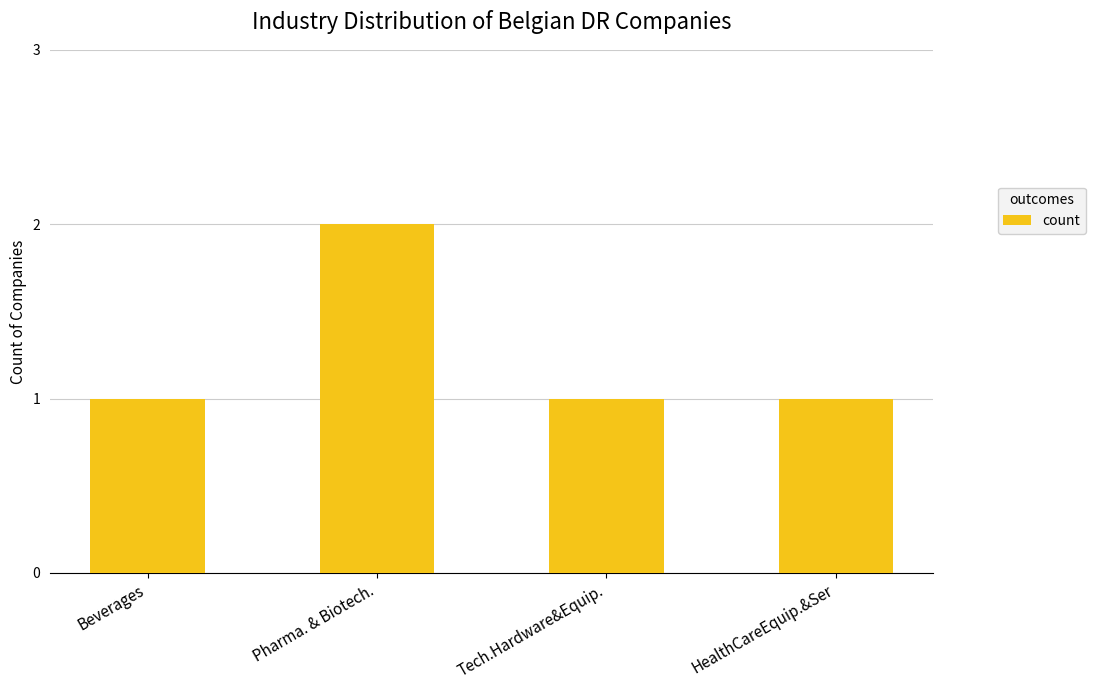

How many bars are there in total?

4